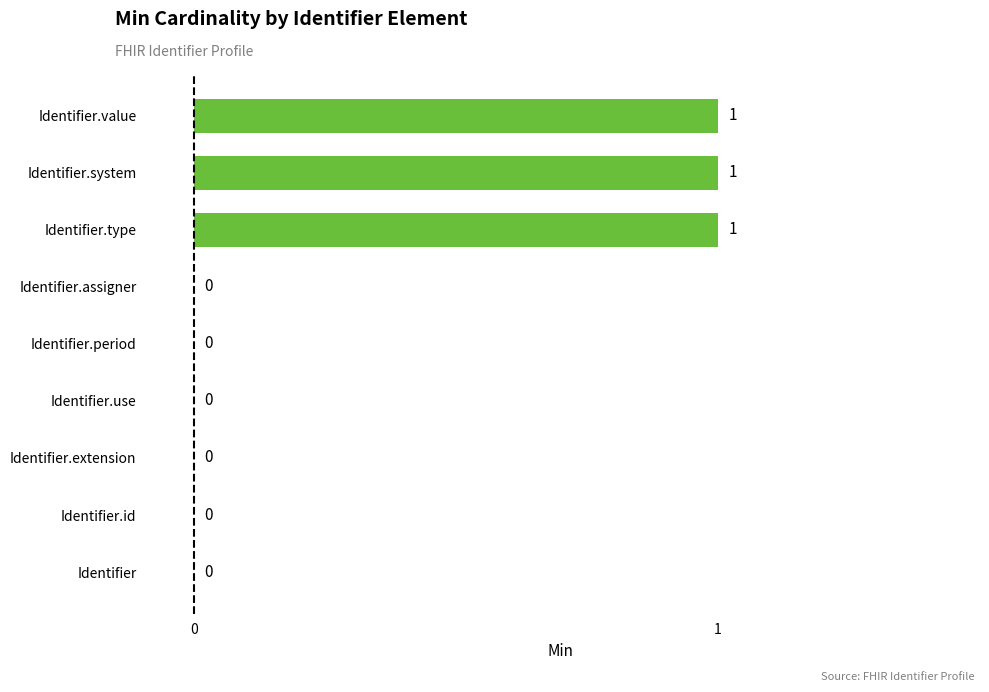

Reading top to bottom, transcribe all the data shown in this chart.

Identifier.value=1	Identifier.system=1	Identifier.type=1	Identifier.assigner=0	Identifier.period=0	Identifier.use=0	Identifier.extension=0	Identifier.id=0	Identifier=0